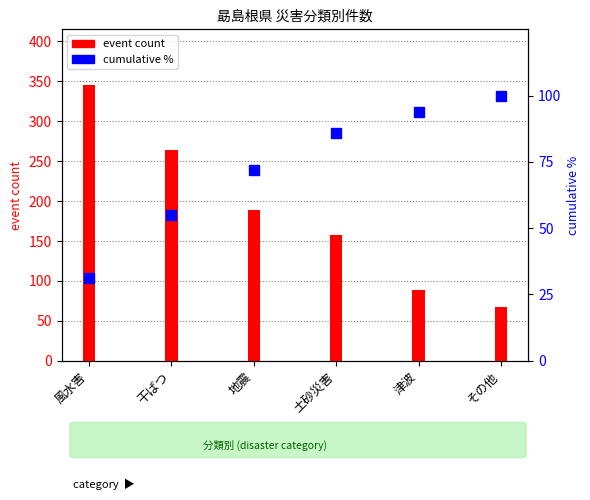

Where is the data nearest to the value 65?

地震